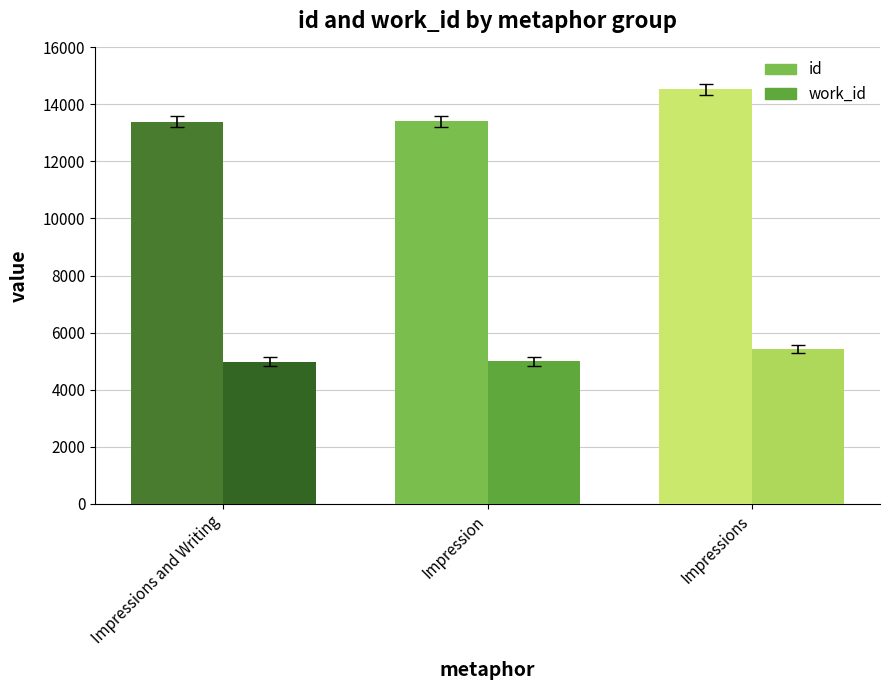

Is the value of id at Impressions greater than the value of work_id at Impressions and Writing?

Yes